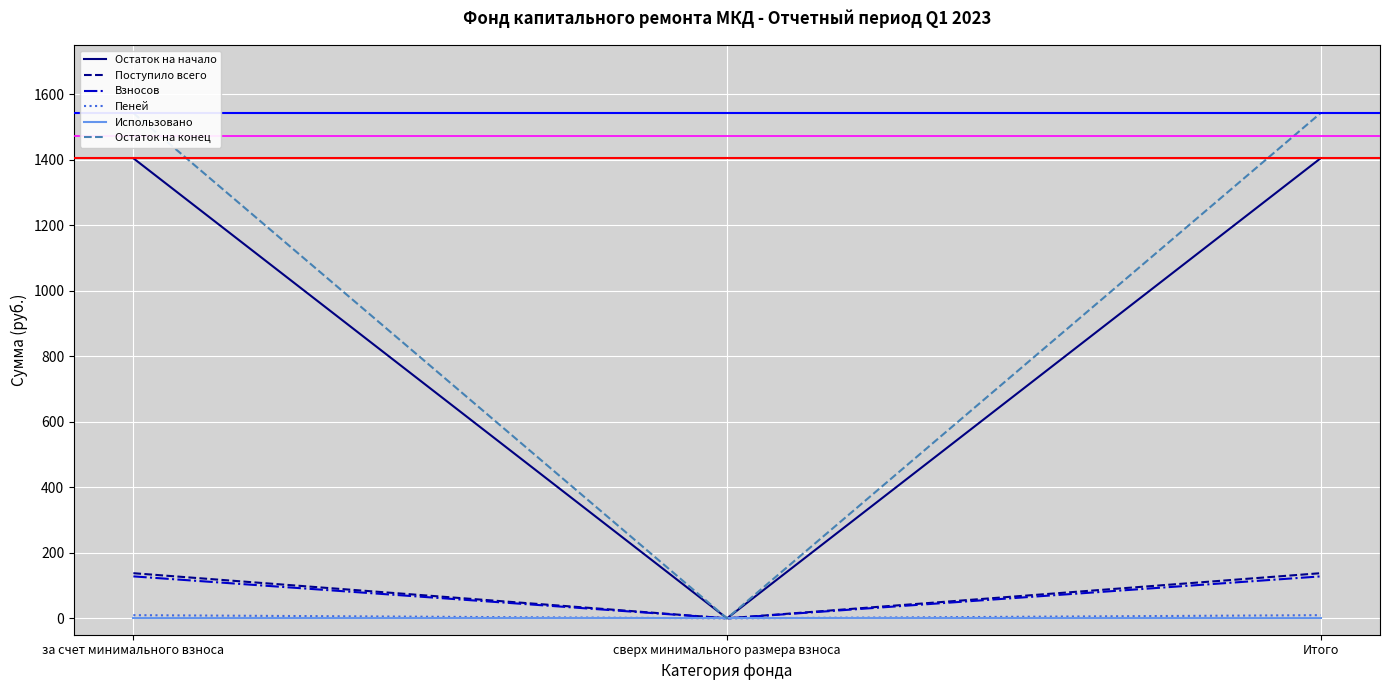

How many data points does each series have?

3